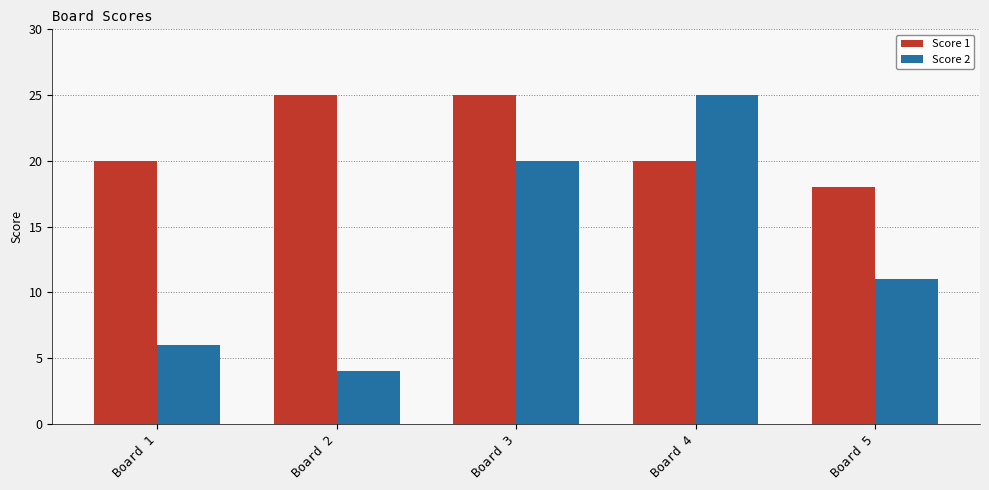

What is the value of the Score 2 bar at the 4th from the left?

25